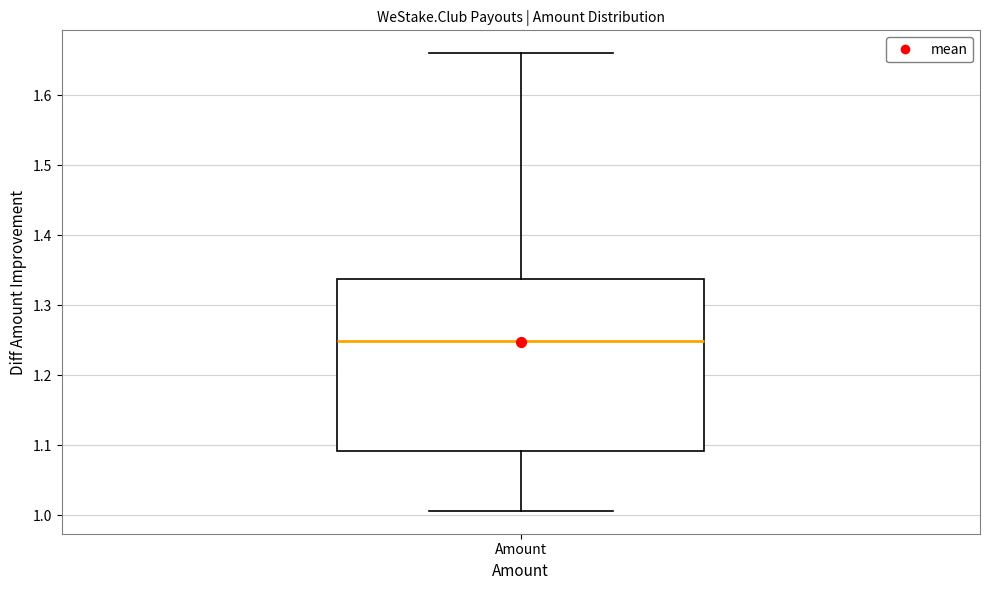

Read this box plot against the y-axis: the position of the median line, the range covered by the box, and the ends of both whiskers. The values are not printed on the chart, so give them approximately, as read against the axis.

median 1.25, box 1.09 to 1.34, whiskers 1.01 to 1.66